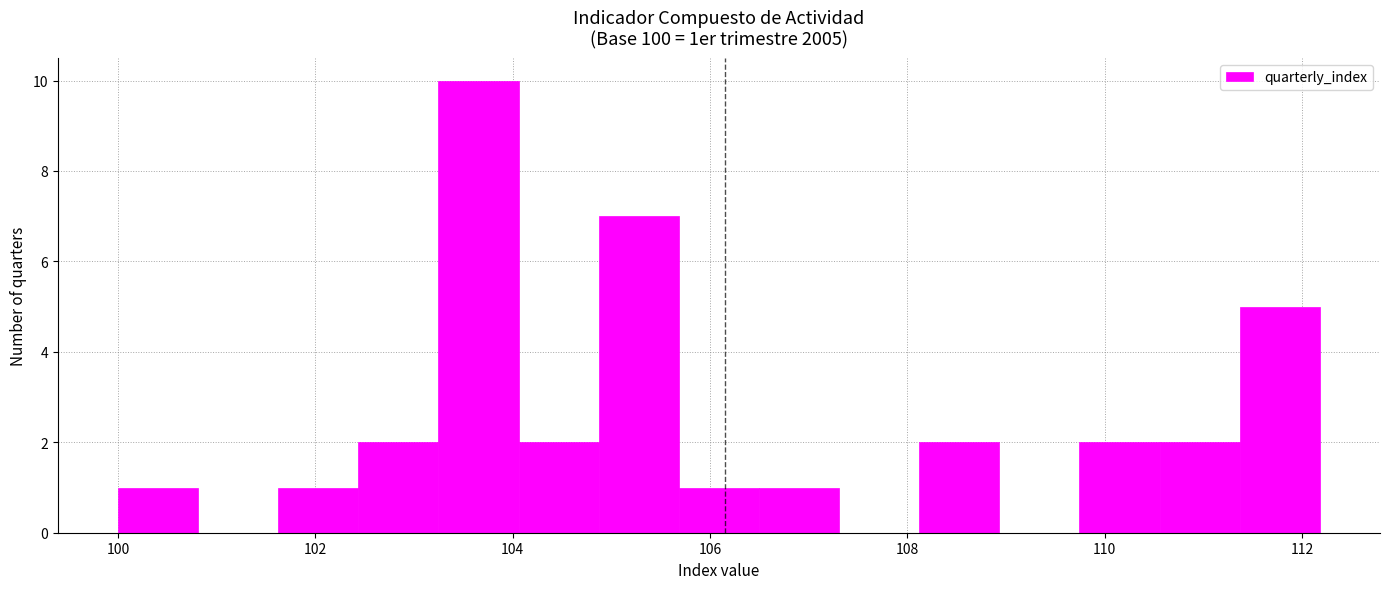

Reading left to right, list every bar in this chart as the range it spans on the x-axis followed by its height. Neither the bar edges nor the heights are printed on the chart, so give them approximately, as read against the axes.

100.0 to 100.8: 1
100.8 to 101.6: 0
101.6 to 102.4: 1
102.4 to 103.2: 2
103.2 to 104.0: 10
104.0 to 104.8: 2
104.8 to 105.6: 7
105.6 to 106.4: 1
106.4 to 107.4: 1
107.4 to 108.2: 0
108.2 to 109.0: 2
109.0 to 109.8: 0
109.8 to 110.6: 2
110.6 to 111.4: 2
111.4 to 112.2: 5